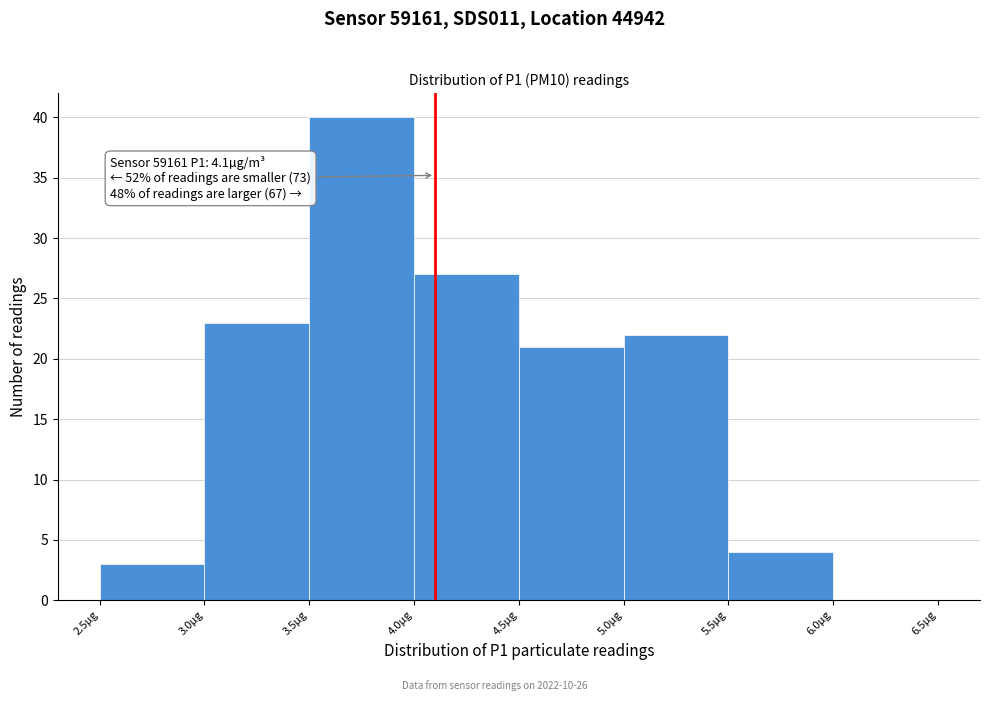

Which range on the x-axis has the tallest bar?

3.5 to 4.0